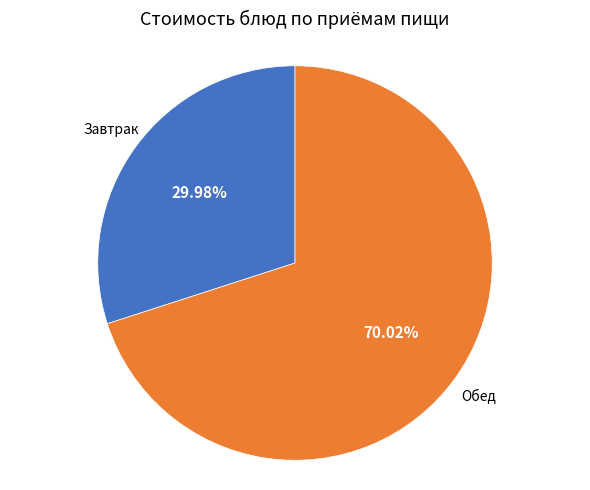

Which slice is the smallest?

Завтрак